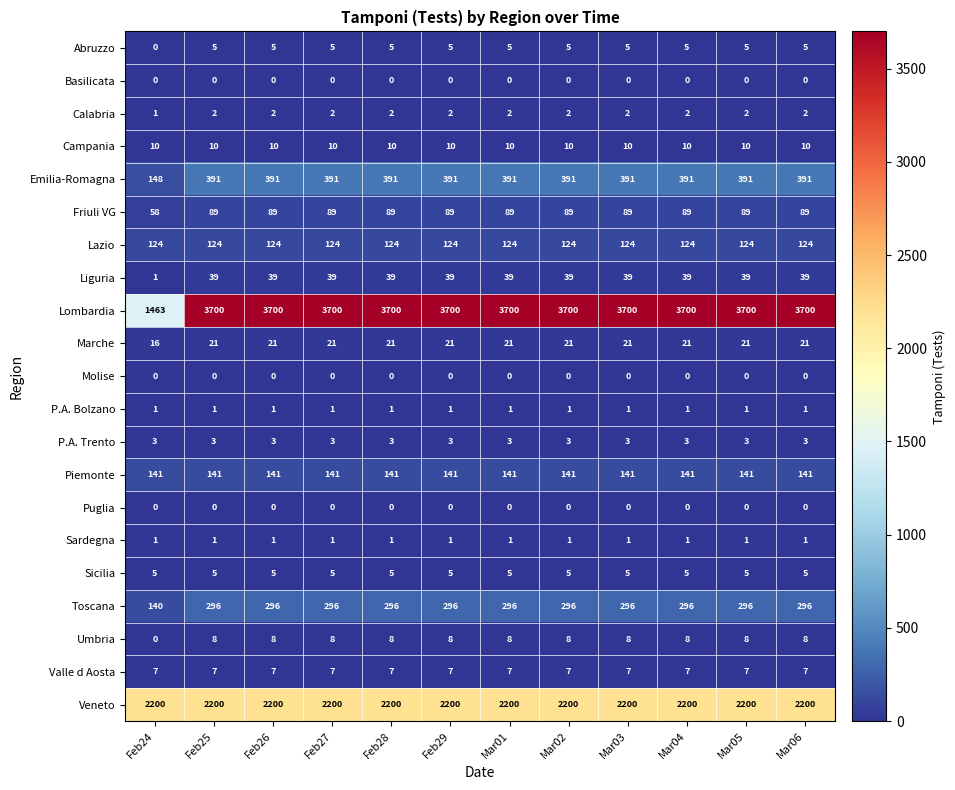

What is the maximum value for Piemonte?

141